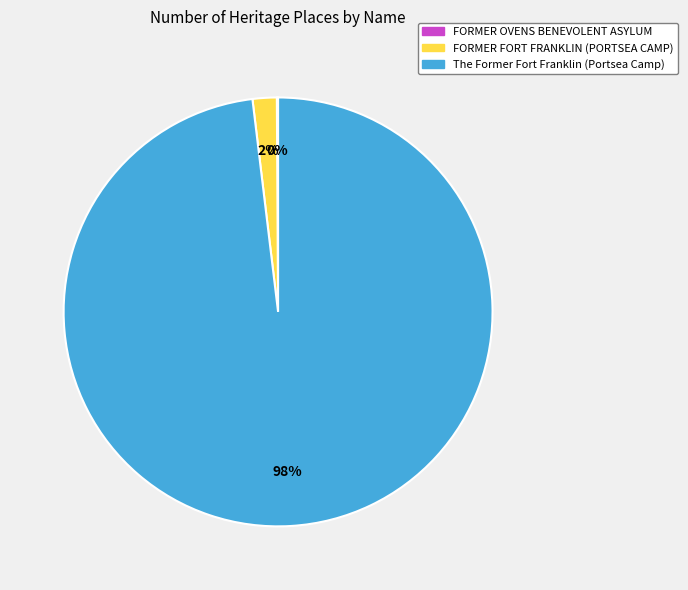

To the nearest percent, what is the average slice percentage?

33%